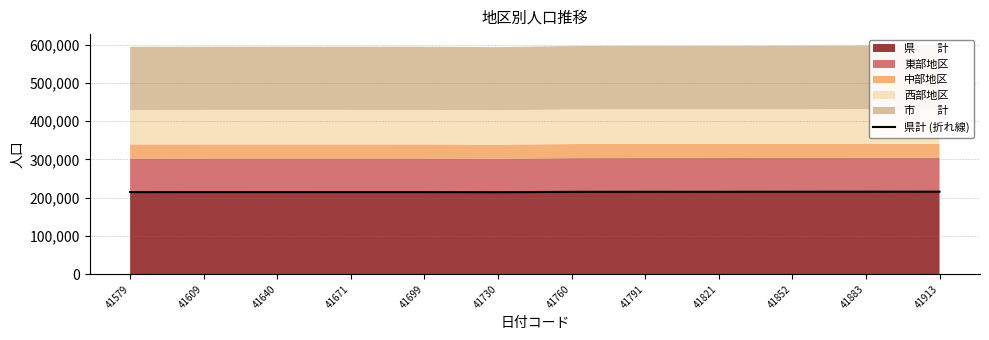

At which category does the chart reach its peak across all series?

41913